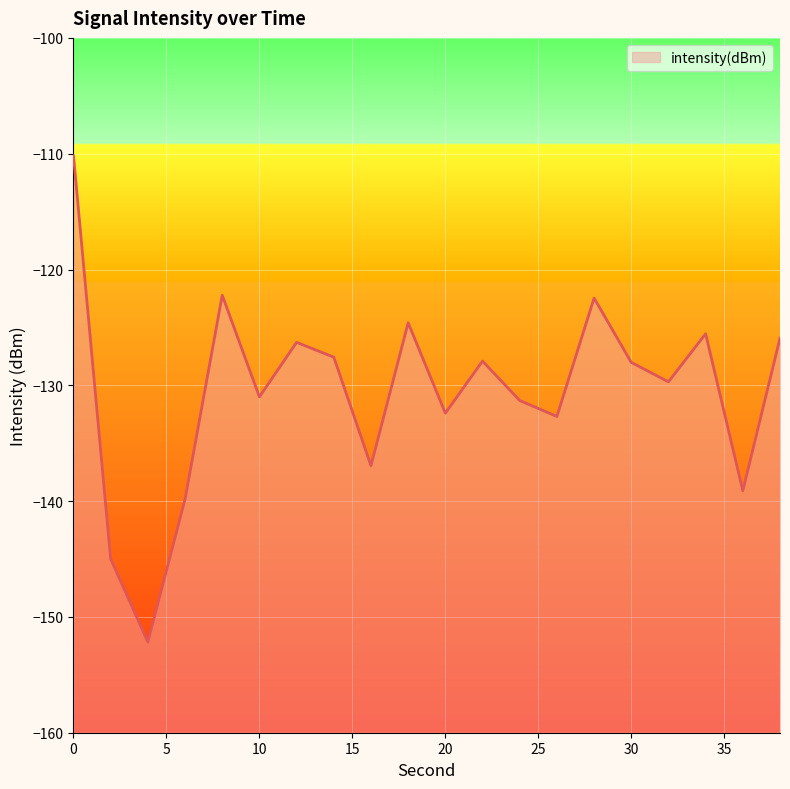

How many points are lower than both their immediate neighbors (excluding endpoints)?

7